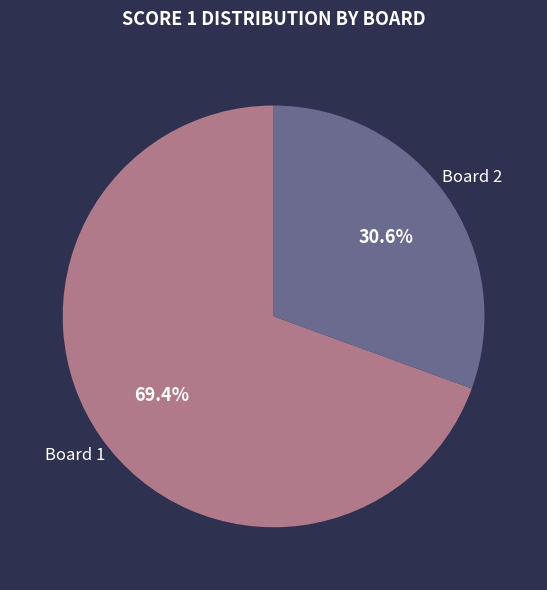

Is there any slice that represents more than half of the pie?

Yes